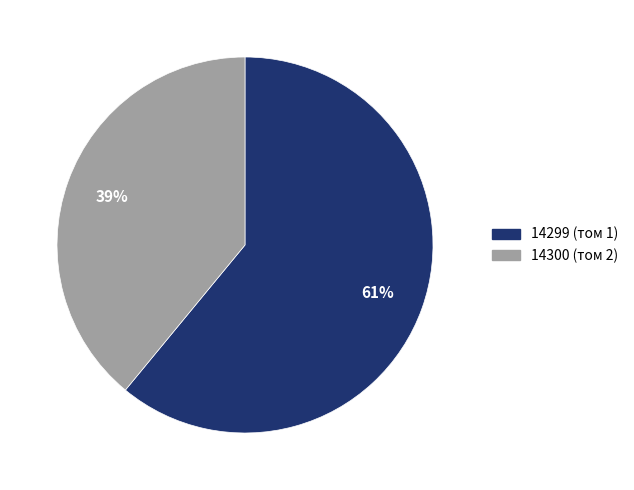

Which category accounts for the majority?

14299 (том 1)